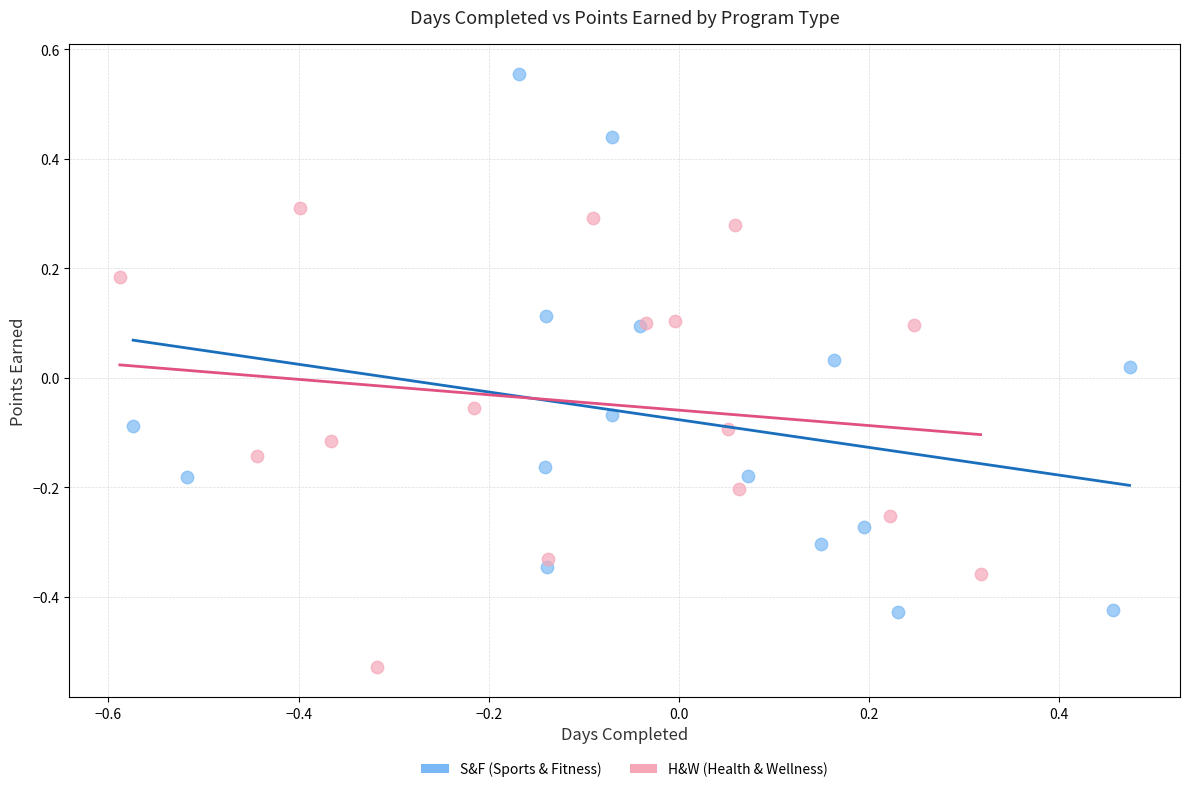

Which series contains the highest Y value?

S&F (Sports & Fitness)